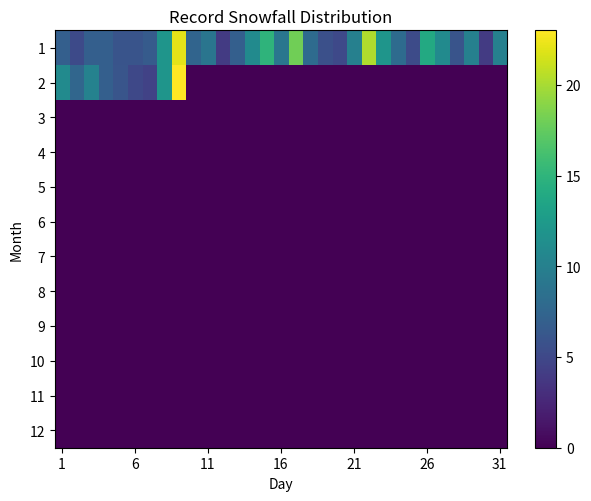

What is the maximum value shown in the chart?

23.0